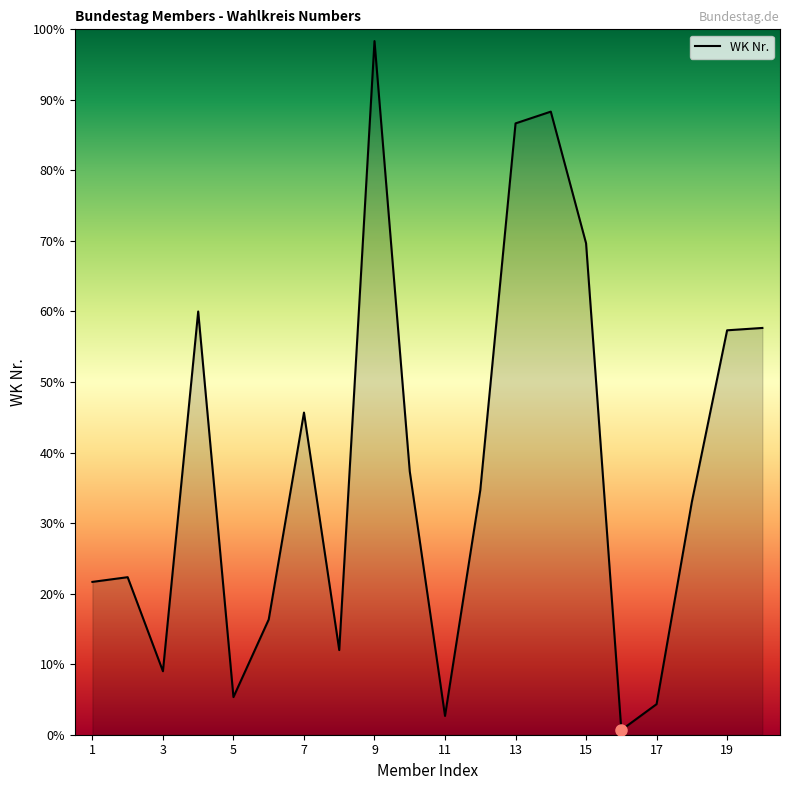

What is the maximum value shown in the chart?

98.3